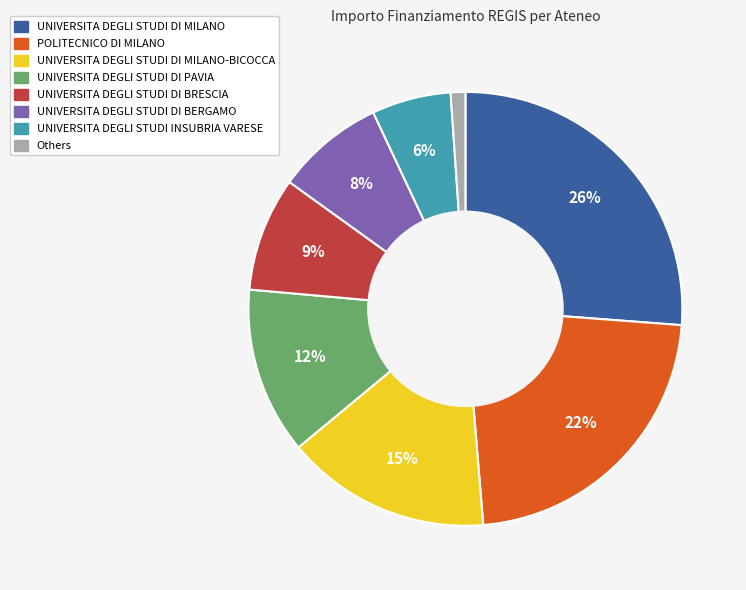

Count the number of slices in the pie.

8